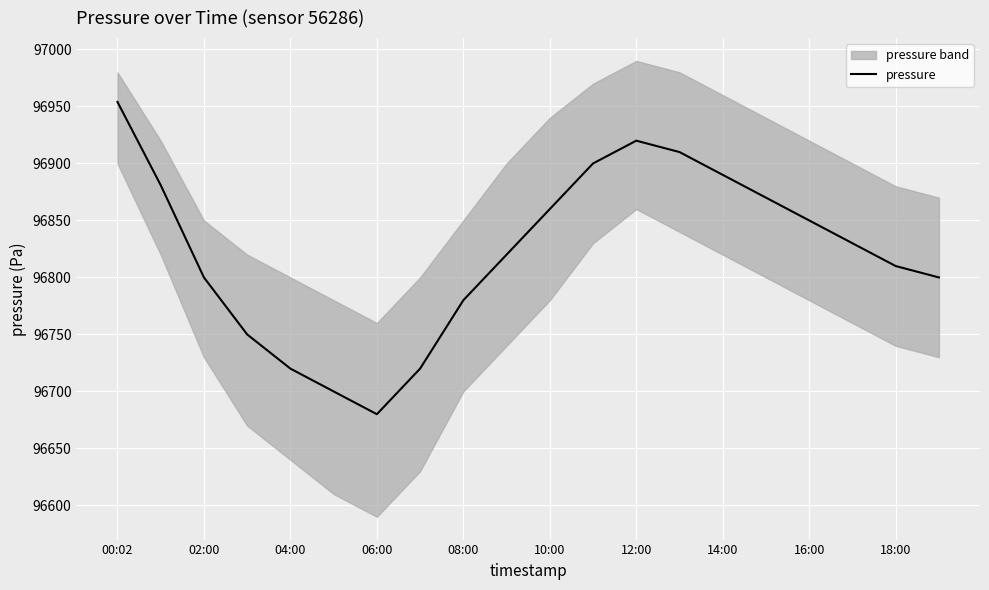

The value of pressure at 12:00 is 47446. True or false?

False